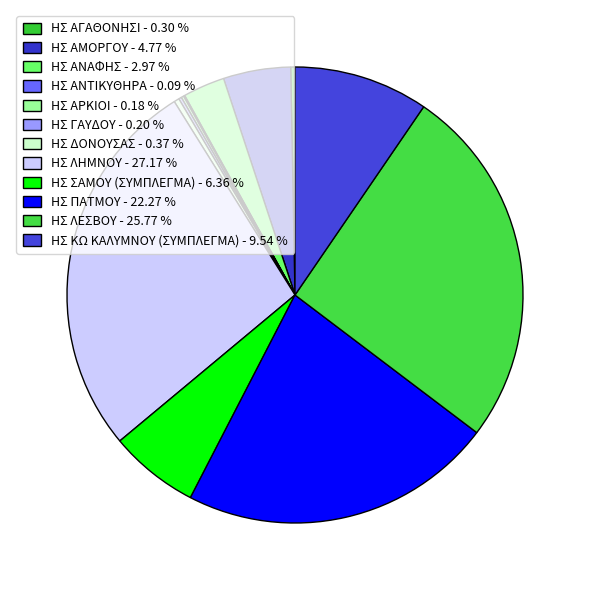

Is it true that ΗΣ ΑΝΤΙΚΥΘΗΡΑ is 0% of the pie?

True